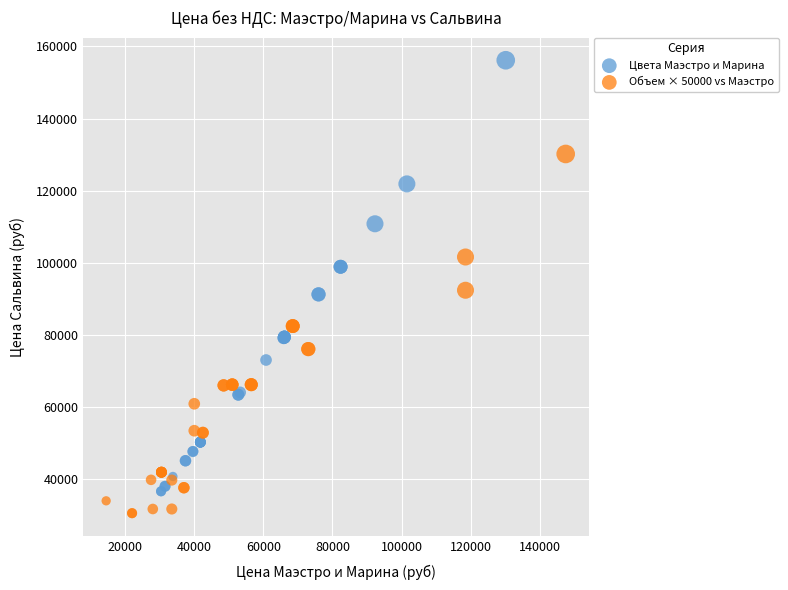

Which series contains the highest Y value?

Цвета Маэстро и Марина